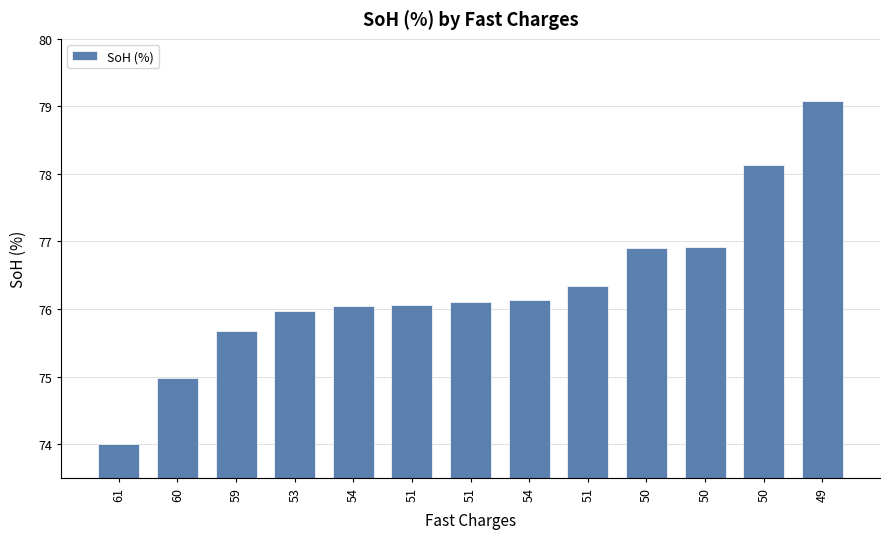

Count the number of categories in the chart.

13